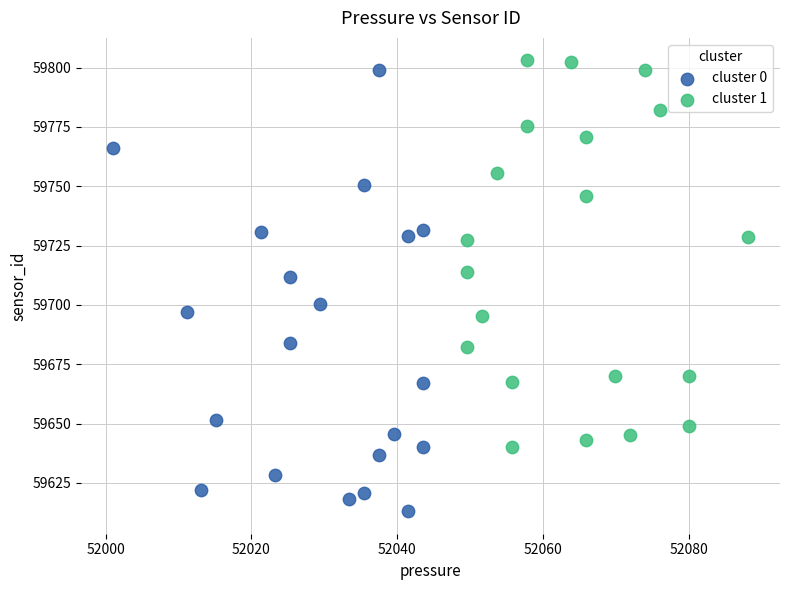

Which series has the largest Y range (max minus min)?

cluster 0